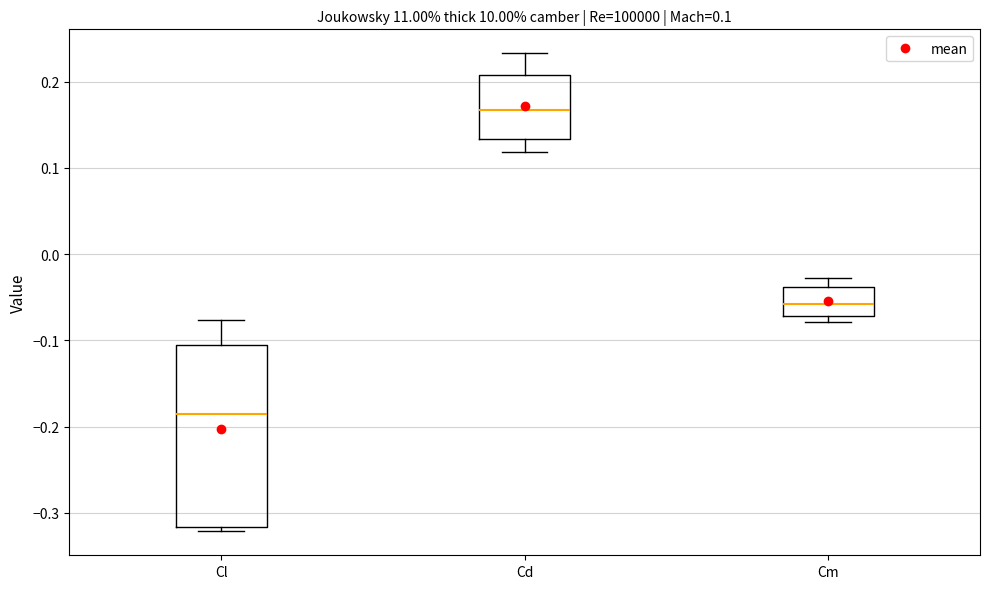

Which box has the highest median line?

Cd